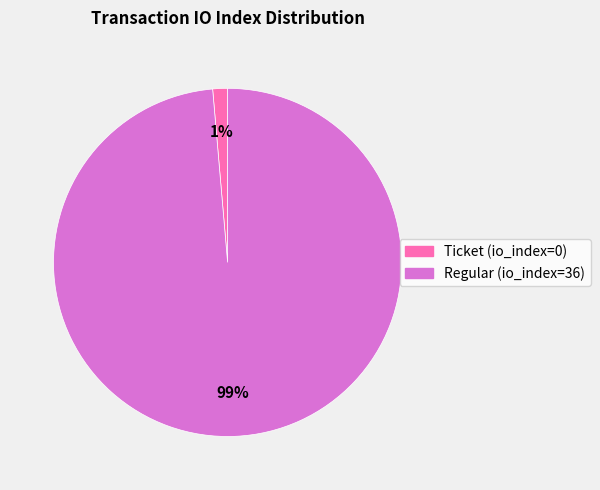

What is the majority slice?

Regular (io_index=36)